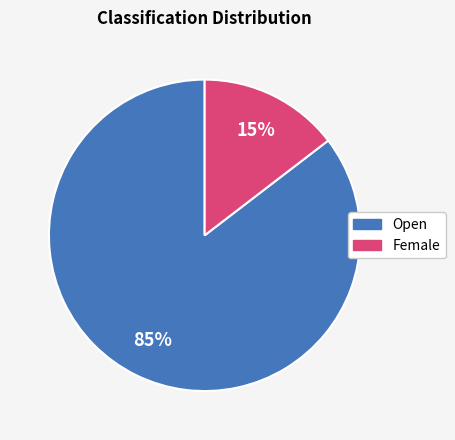

Combined, do Female and Open account for over 50%?

Yes